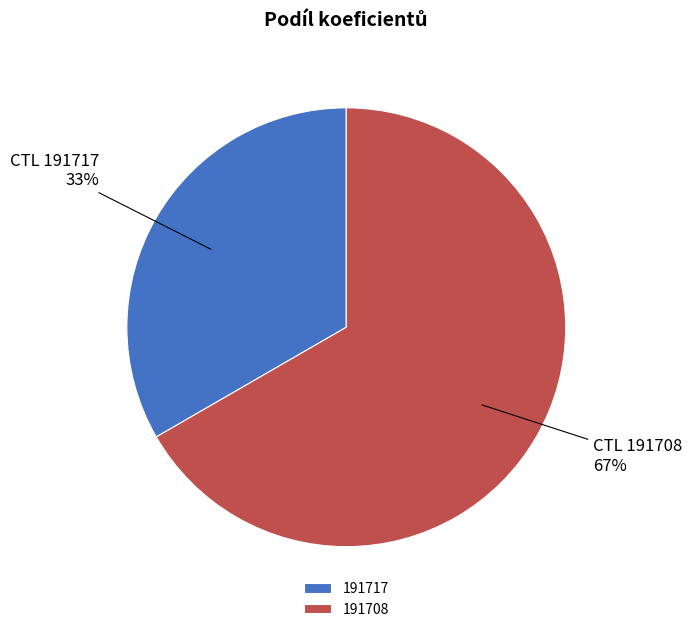

What is the largest slice in the pie chart?

191708